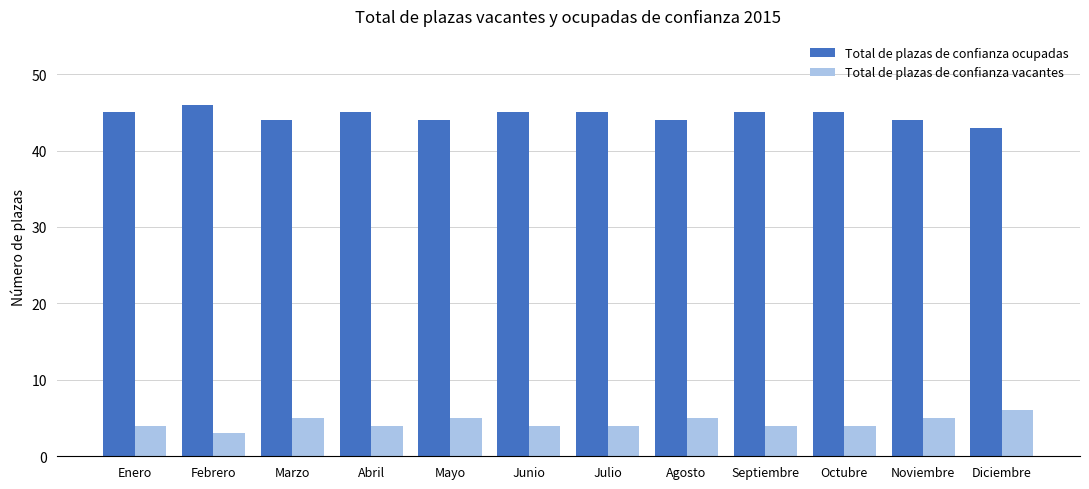

What is the difference between the maximum and minimum values in the Total de plazas de confianza vacantes series?

3